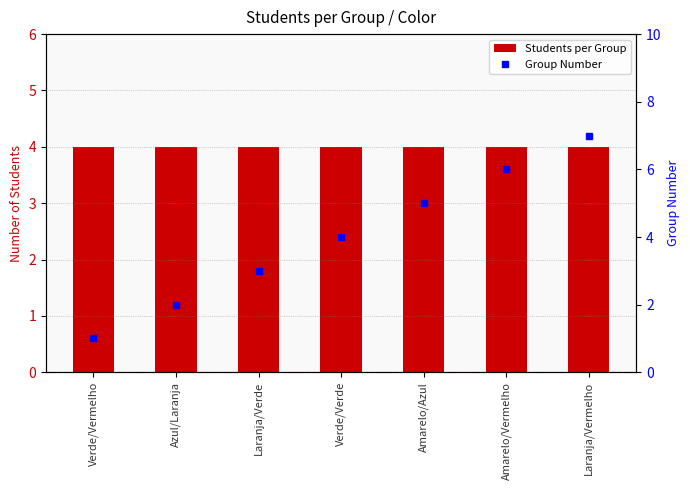

What is the difference between the highest and lowest values at Amarelo/Vermelho?

2